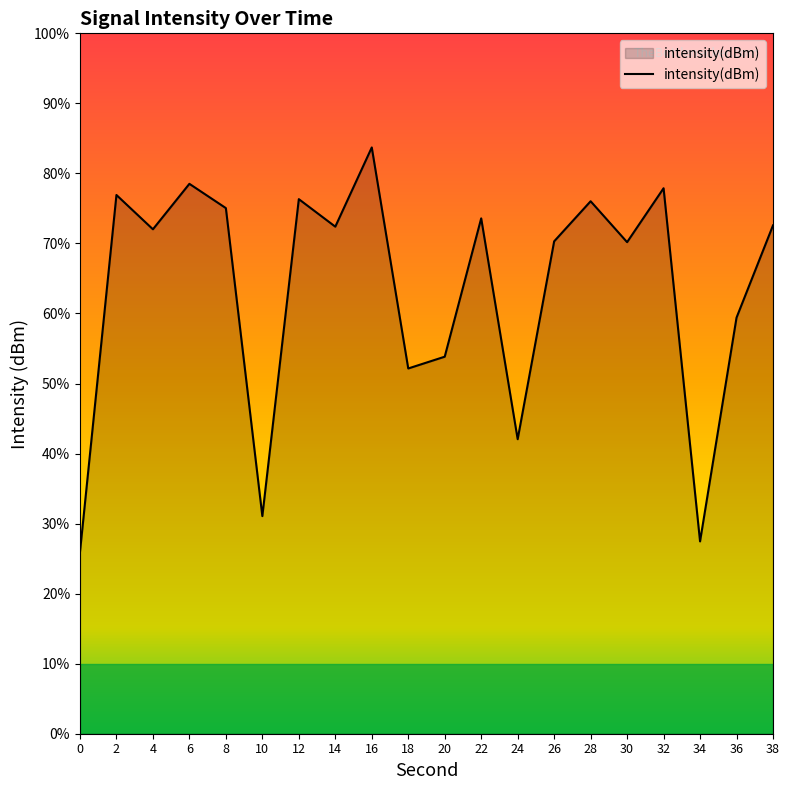

Reading left to right, what are all the values shown in this chart?

-132.2	-116.9	-118.4	-116.4	-117.5	-130.7	-117.1	-118.3	-114.9	-124.4	-123.9	-117.9	-127.4	-118.9	-117.2	-118.9	-116.6	-131.8	-122.2	-118.2